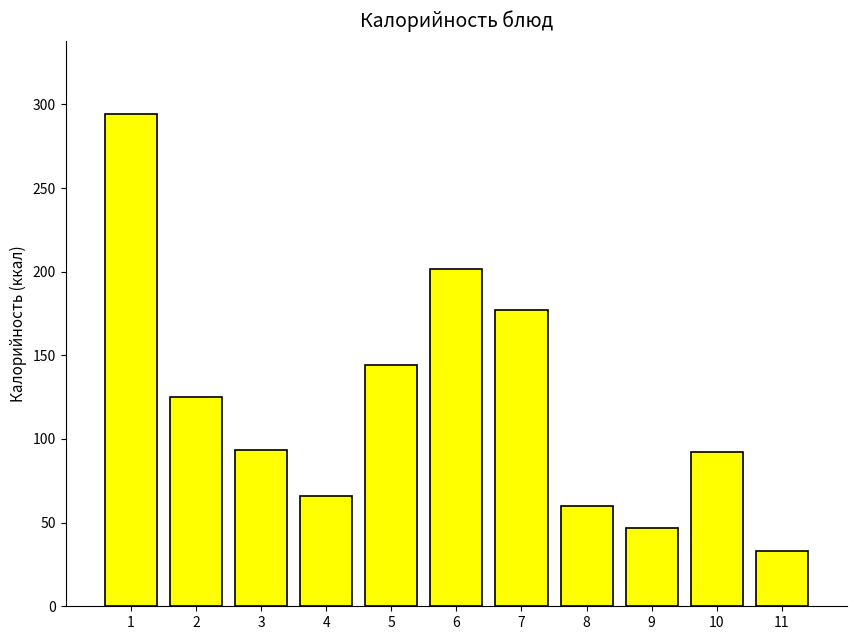

Approximately how many times larger is the value at 10 compared to 1?

0.3